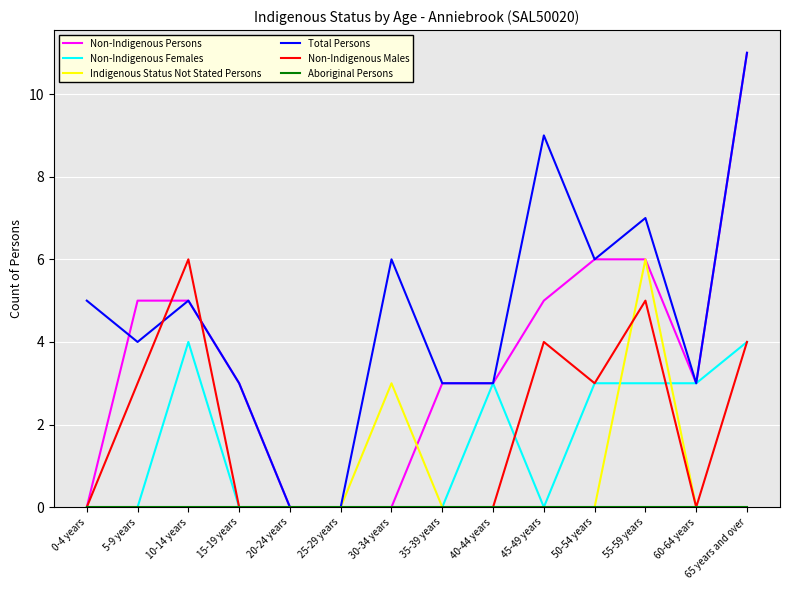

What is the difference between the highest and lowest values at 55-59 years?

7